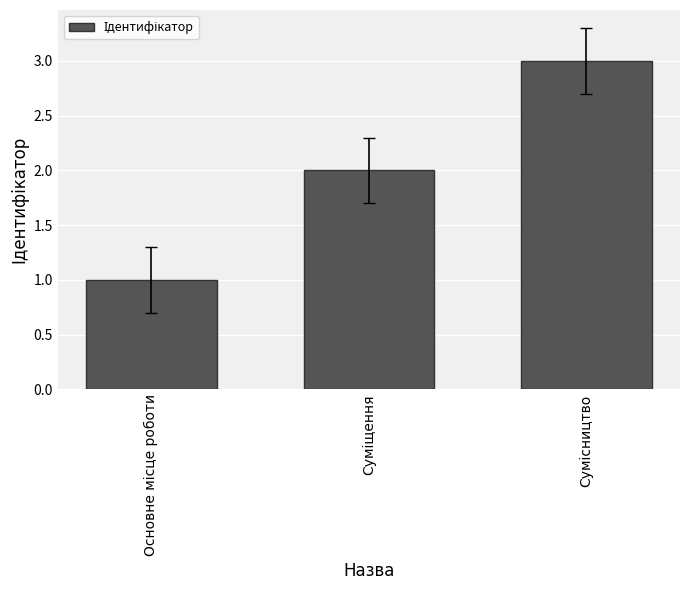

What is the maximum value shown in the chart?

3